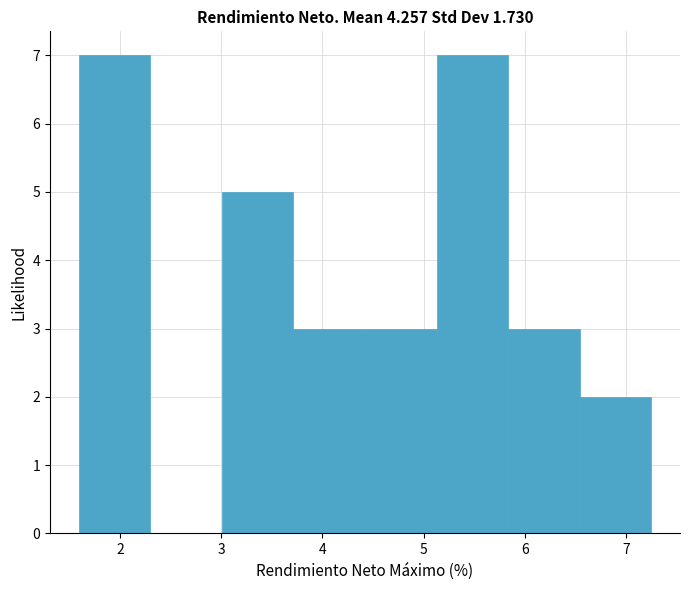

Reading left to right, transcribe this chart: for each bar, give the range it covers on the x-axis and its height. Neither the bar edges nor the heights are printed on the chart, so give them approximately, as read against the axes.

1.6 to 2.3: 7
2.3 to 3.0: 0
3.0 to 3.7: 5
3.7 to 4.4: 3
4.4 to 5.1: 3
5.1 to 5.8: 7
5.8 to 6.5: 3
6.5 to 7.3: 2